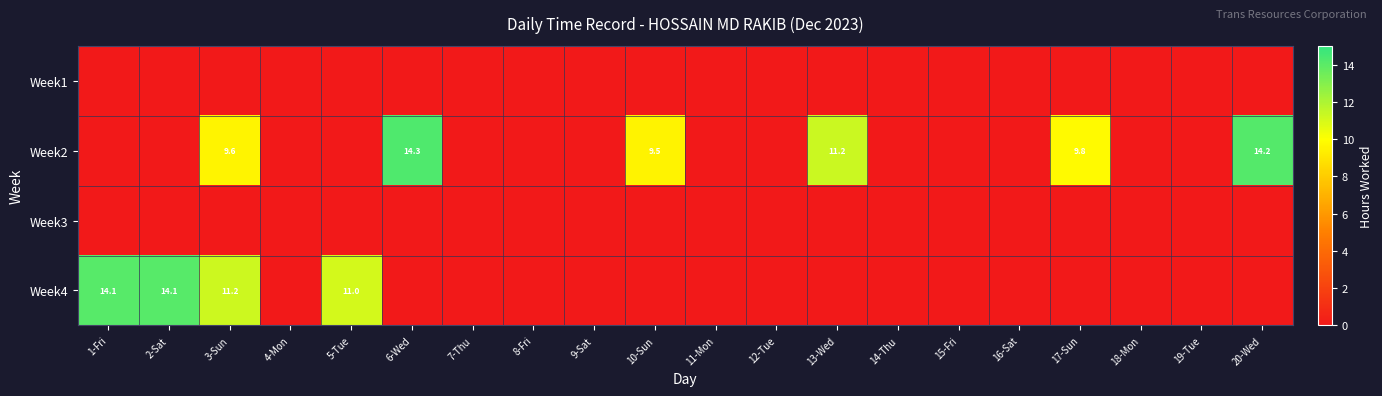

Is it true that Week2 equals 9.6 at 3-Sun?

True